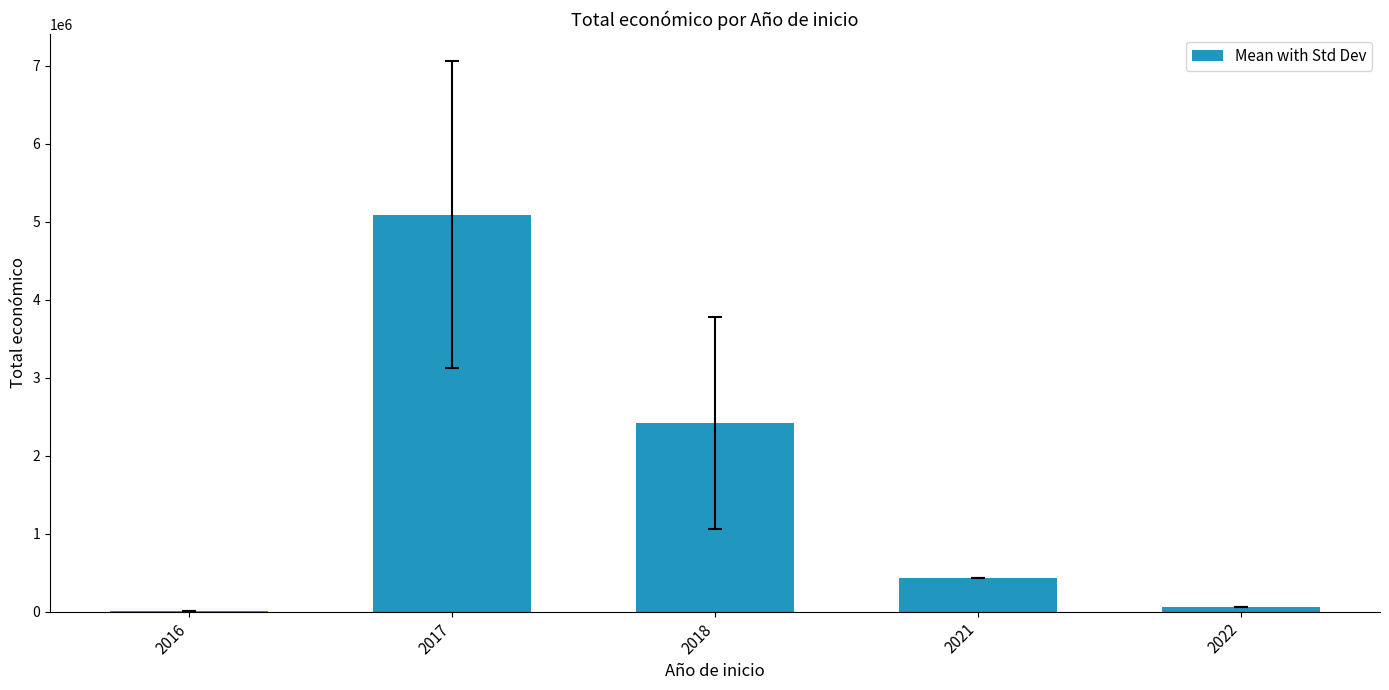

Are the bars horizontal?

No